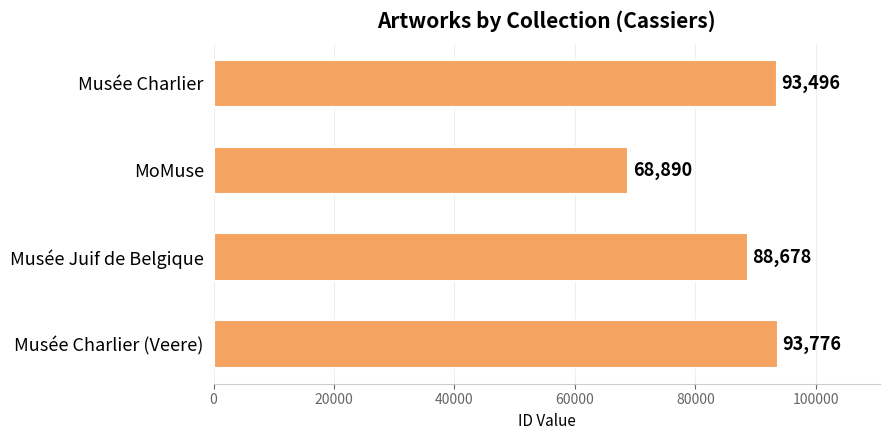

What is the smallest value displayed?

68890